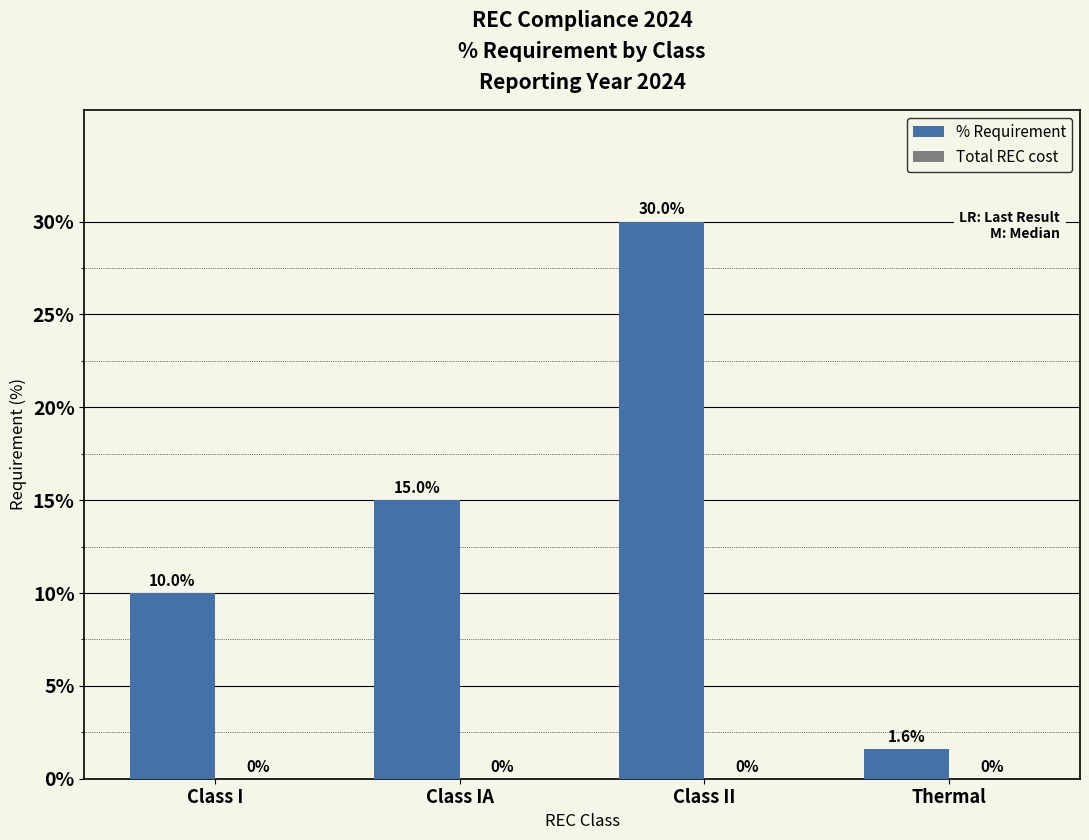

Are the bars horizontal?

No